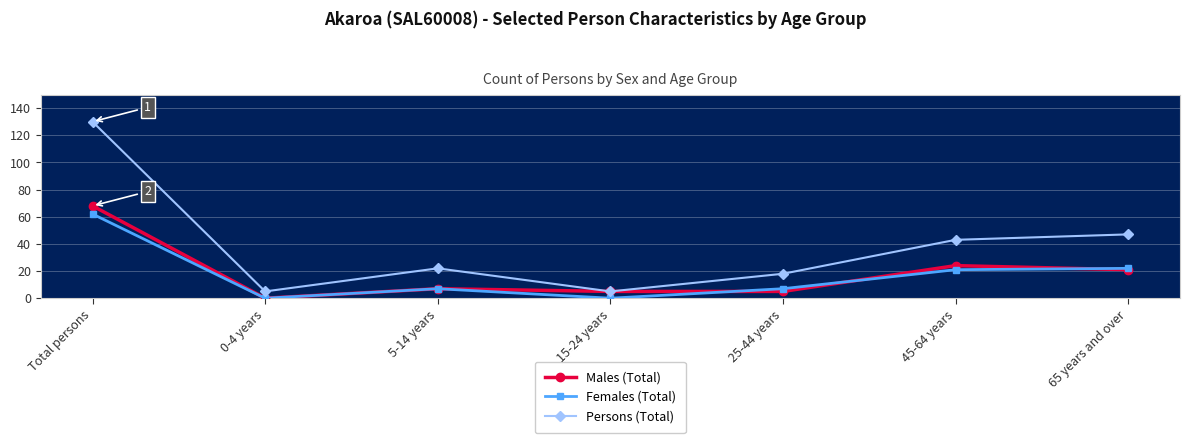

What is the highest value of the Persons (Total) series?

130